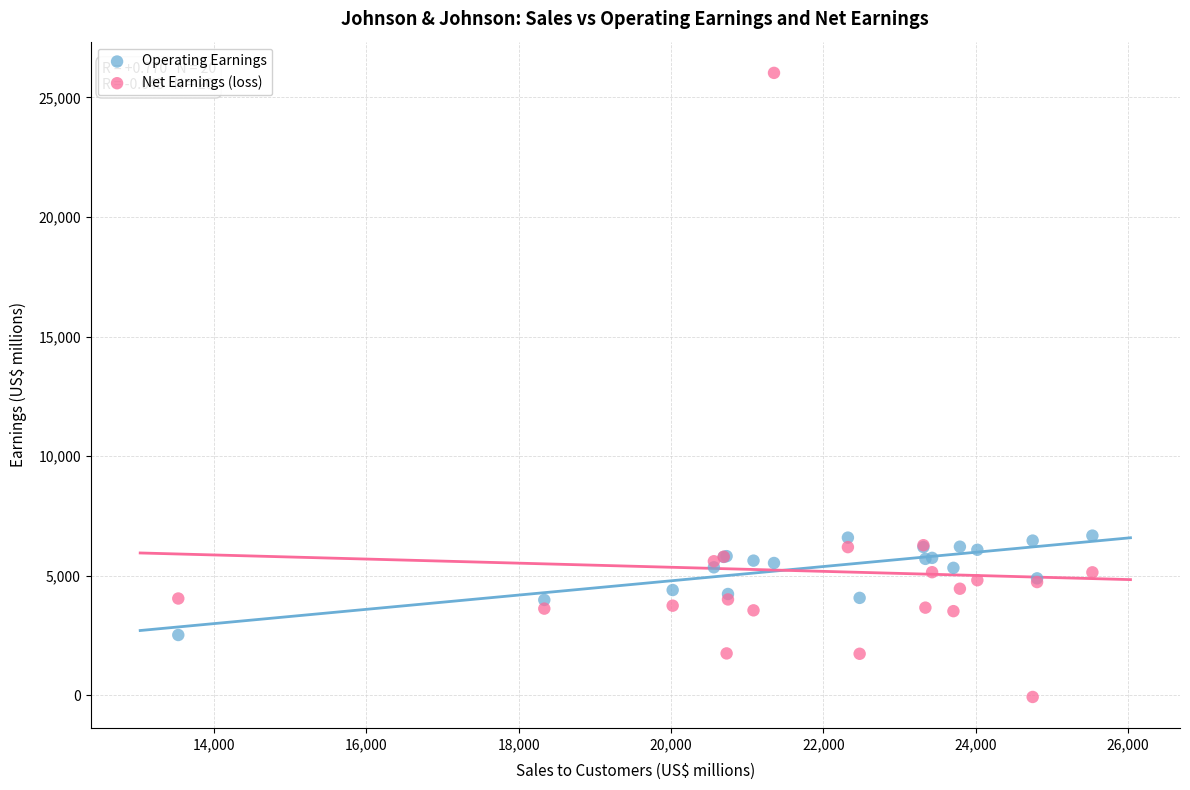

Which series contains the highest Y value?

Net Earnings (loss)